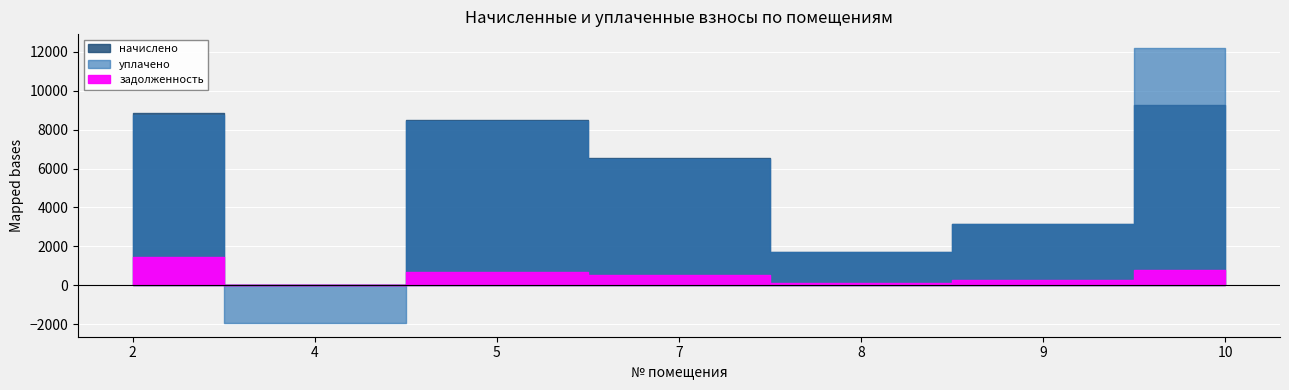

What is the maximum value shown in the chart?

12198.5